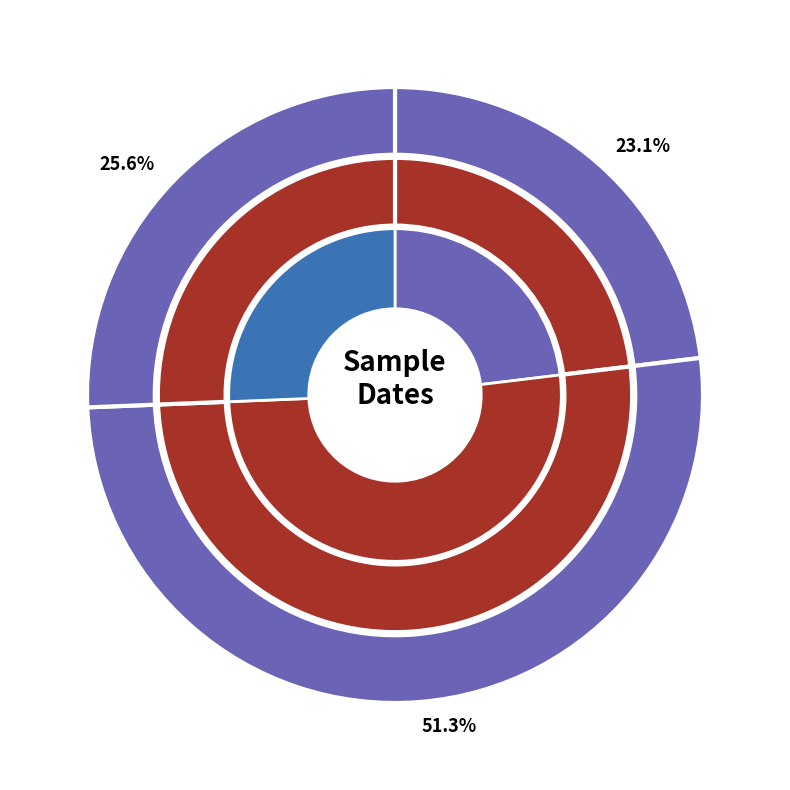

Is 20020302 the majority of the pie?

No